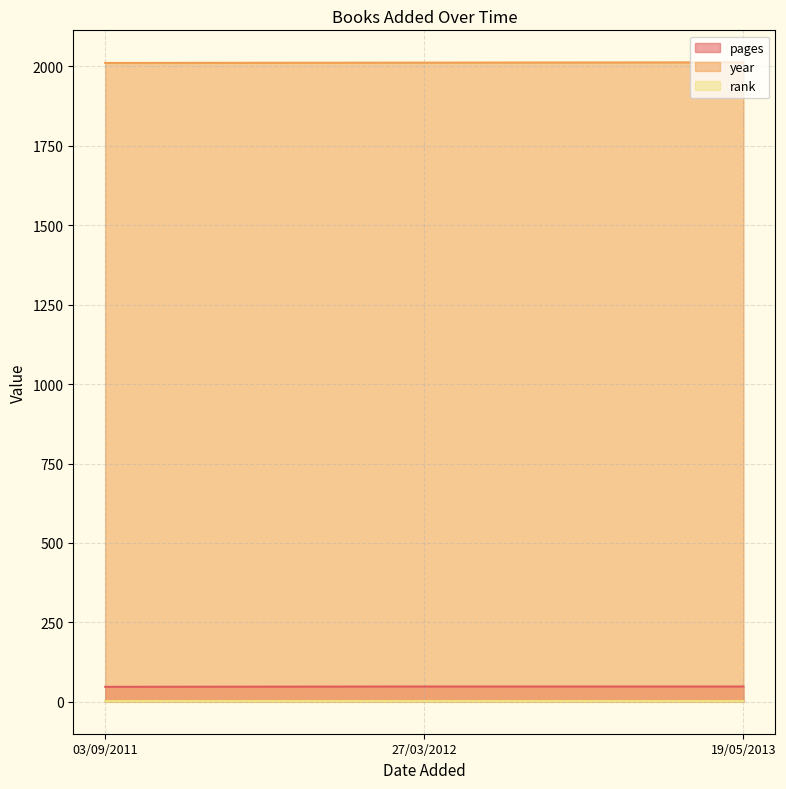

True or false: pages has a value of 48 at 27/03/2012.

True